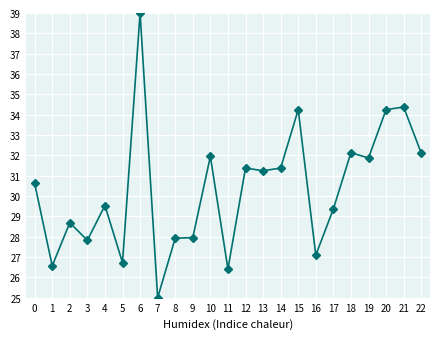

What value does the data have at 1?

26.6